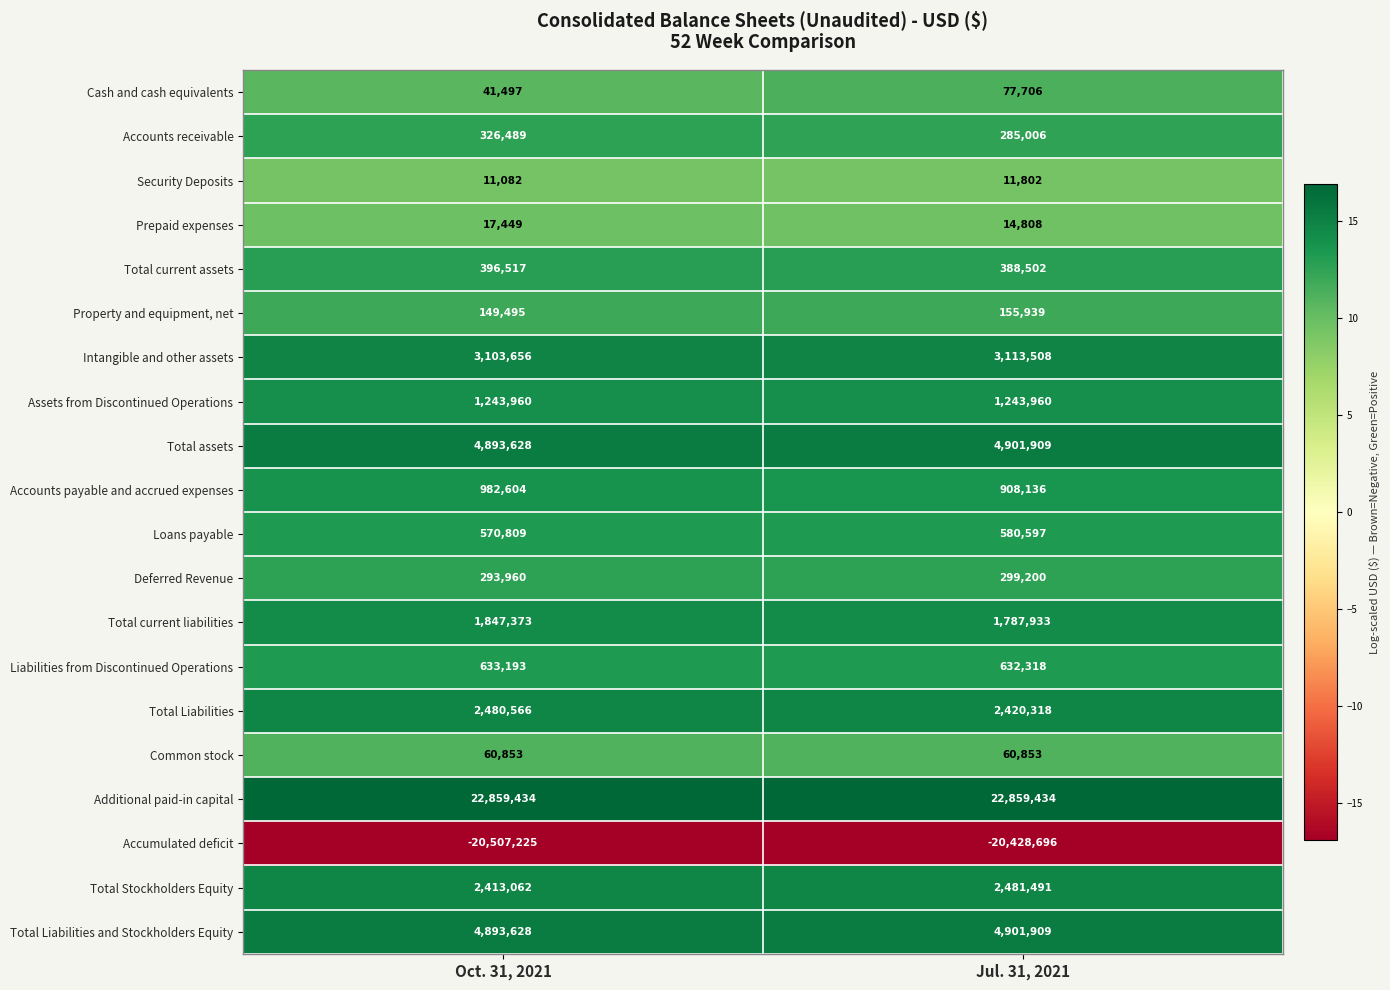

True or false: Total Liabilities and Stockholders Equity has a value of 8054666 at Oct. 31, 2021.

False